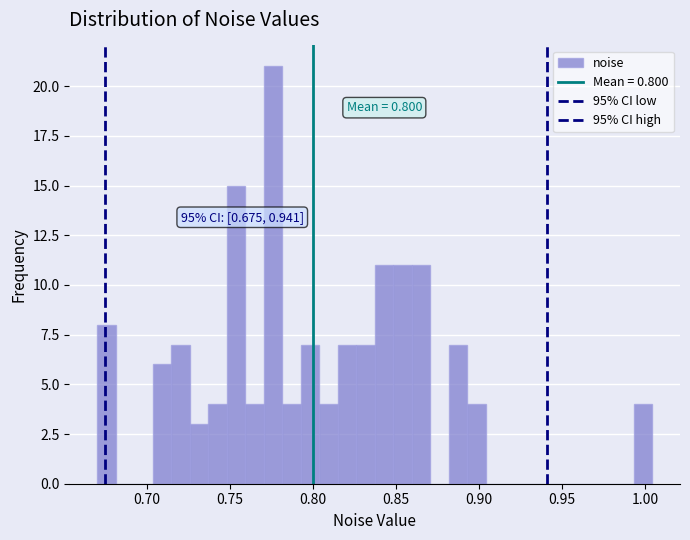

Around what value on the x-axis is the tallest bar? Give the approximate position of its centre, as read against the axis.

0.775